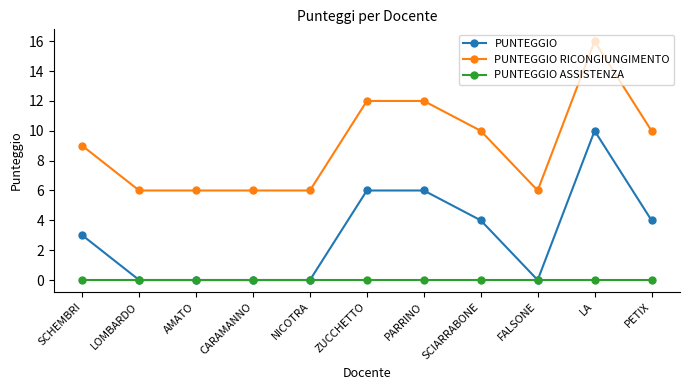

What position from the right is SCIARRABONE?

4